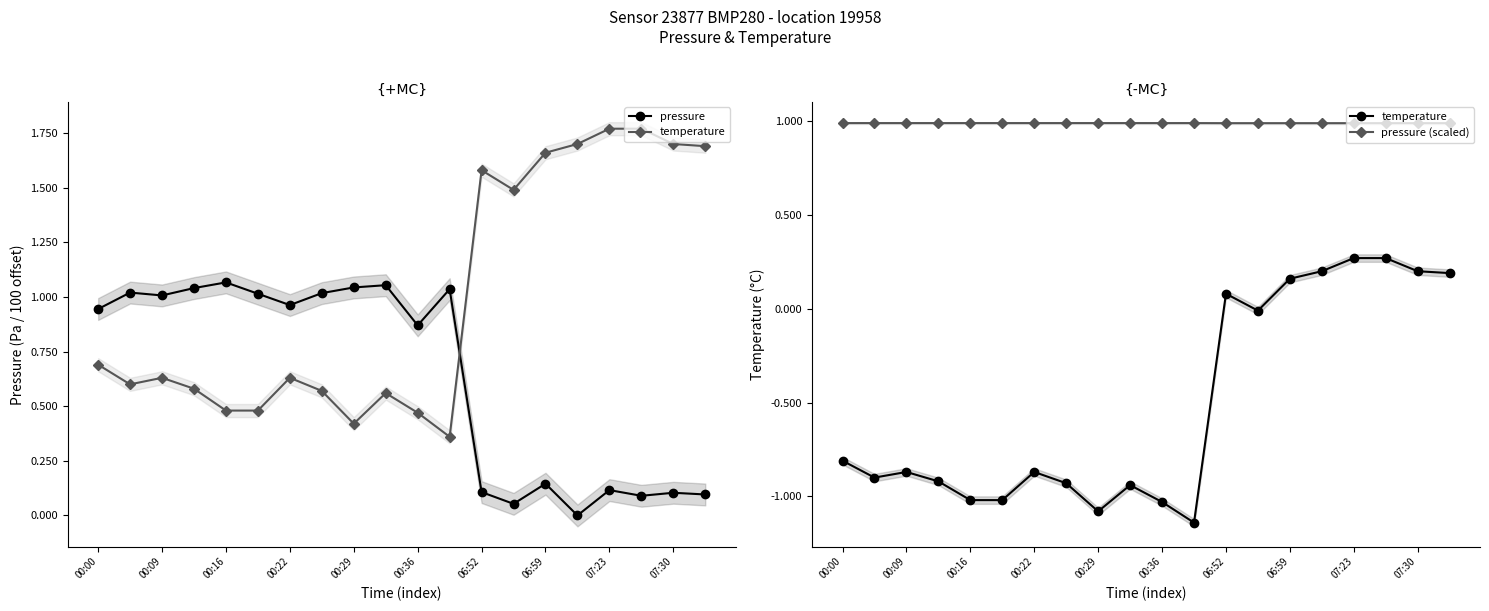

What are all the series names shown in the legend?

pressure, temperature, pressure (scaled)